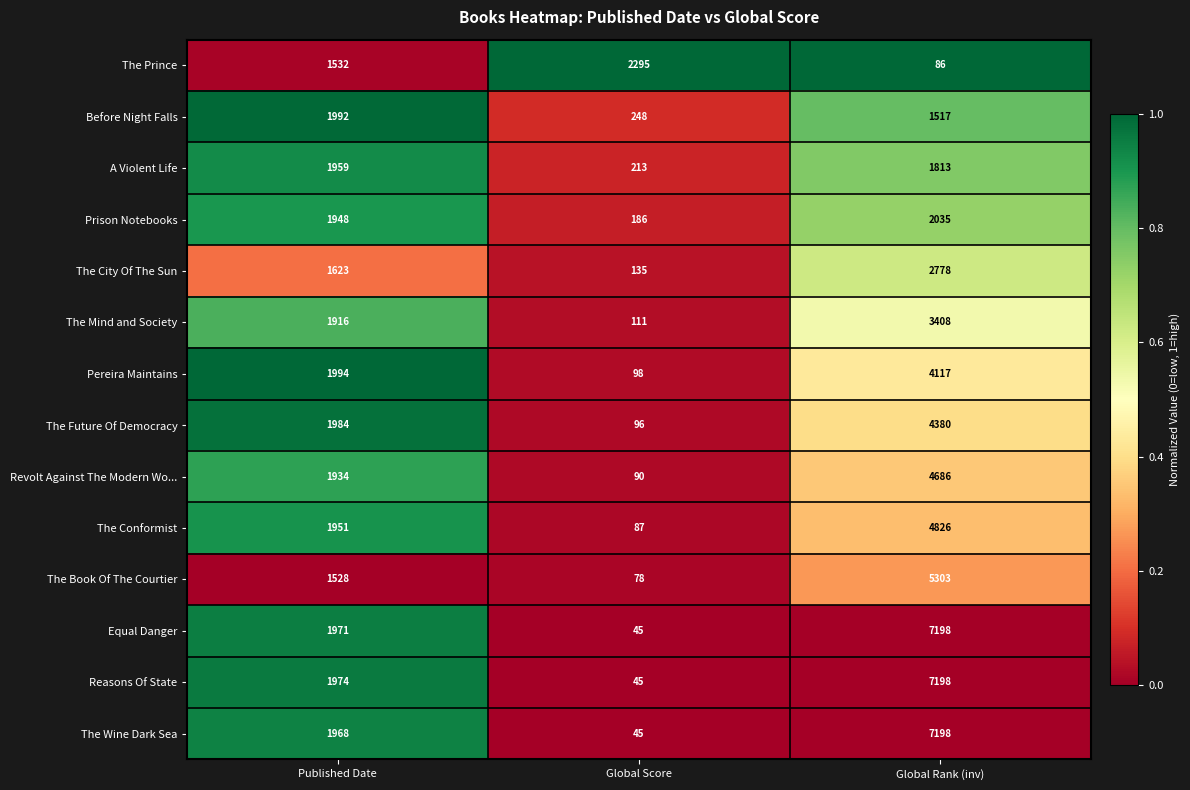

What is the difference between the maximum and minimum values in the The City Of The Sun series?

2643